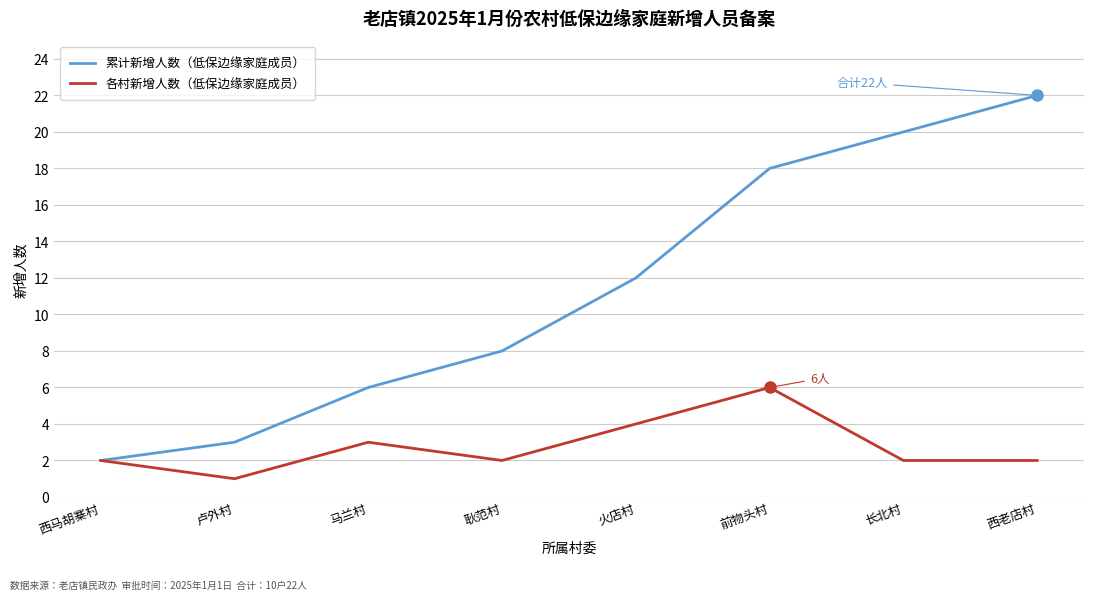

List the series in order of their peak value, highest first.

累计新增人数（低保边缘家庭成员）, 各村新增人数（低保边缘家庭成员）